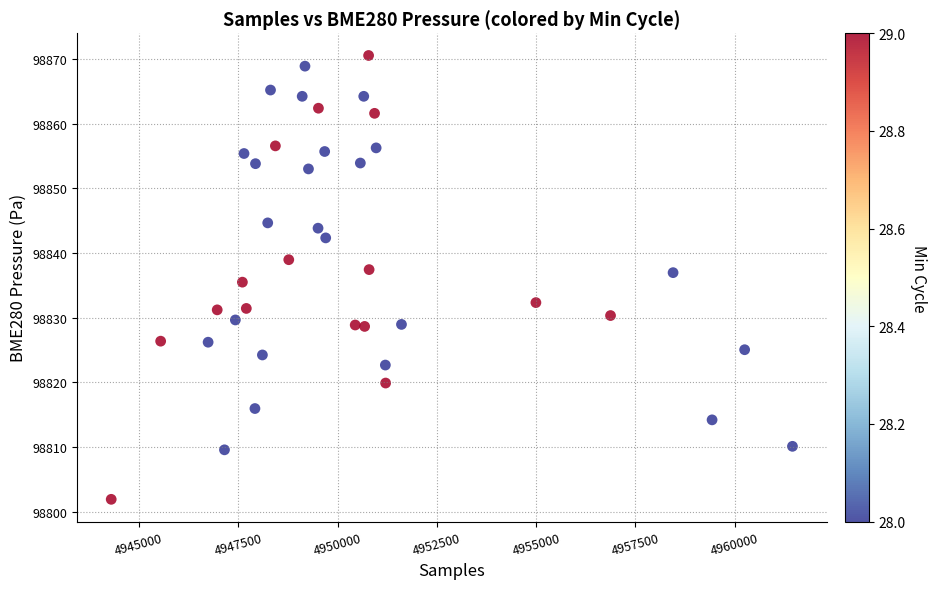

What is the range of X values (max minus min)?

17154.0